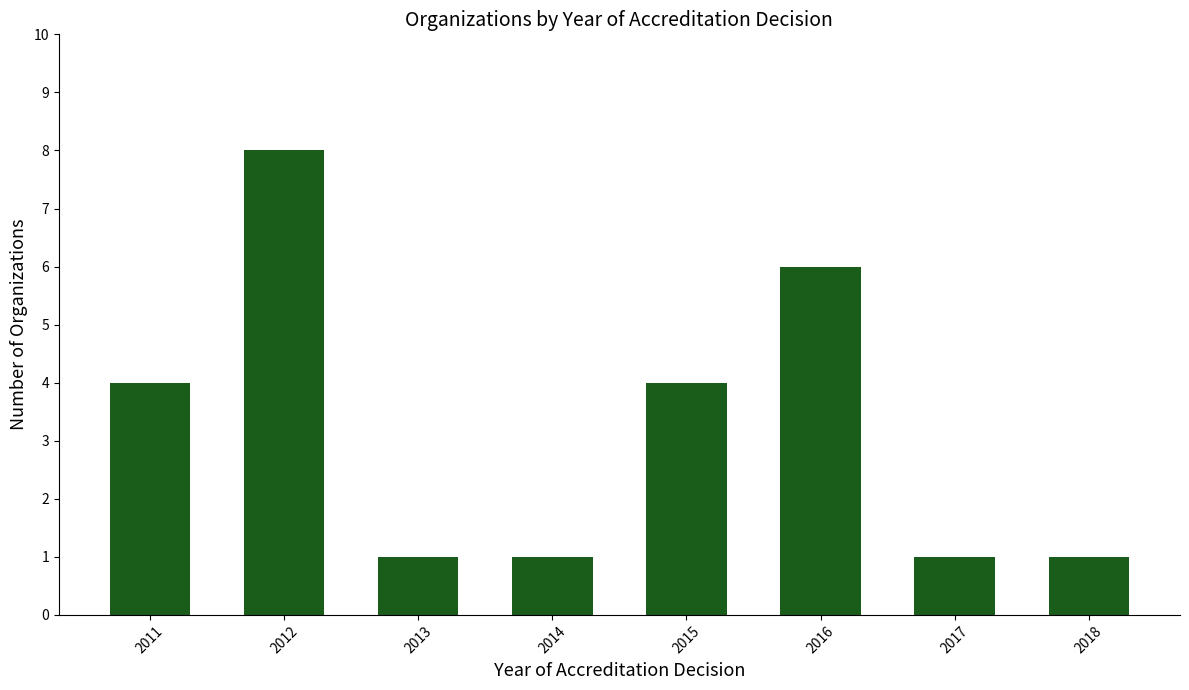

Reading left to right, extract all data points from this chart.

4	8	1	1	4	6	1	1